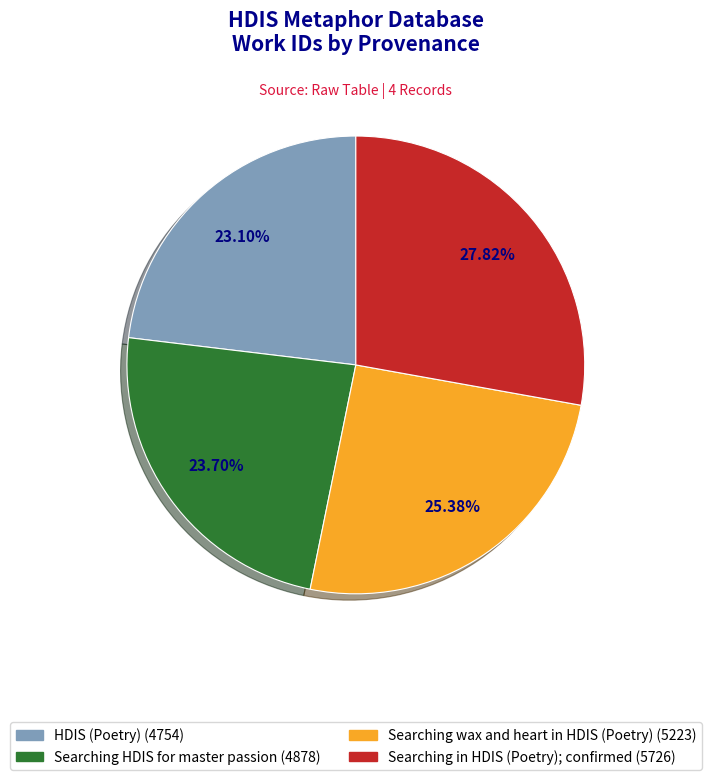

Which category has the smallest portion of the pie?

HDIS (Poetry)